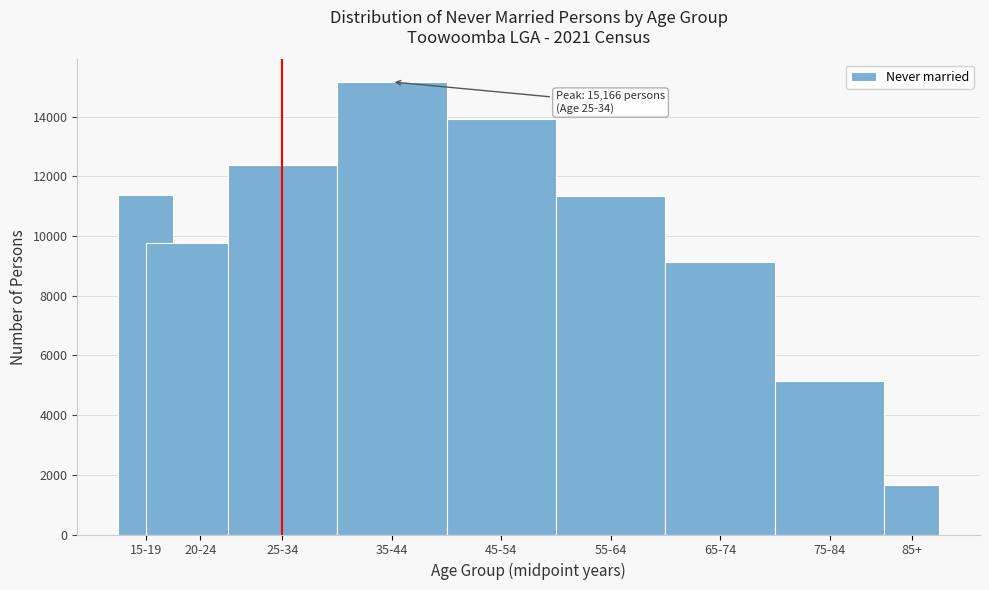

Read the value at 25-34.

12379